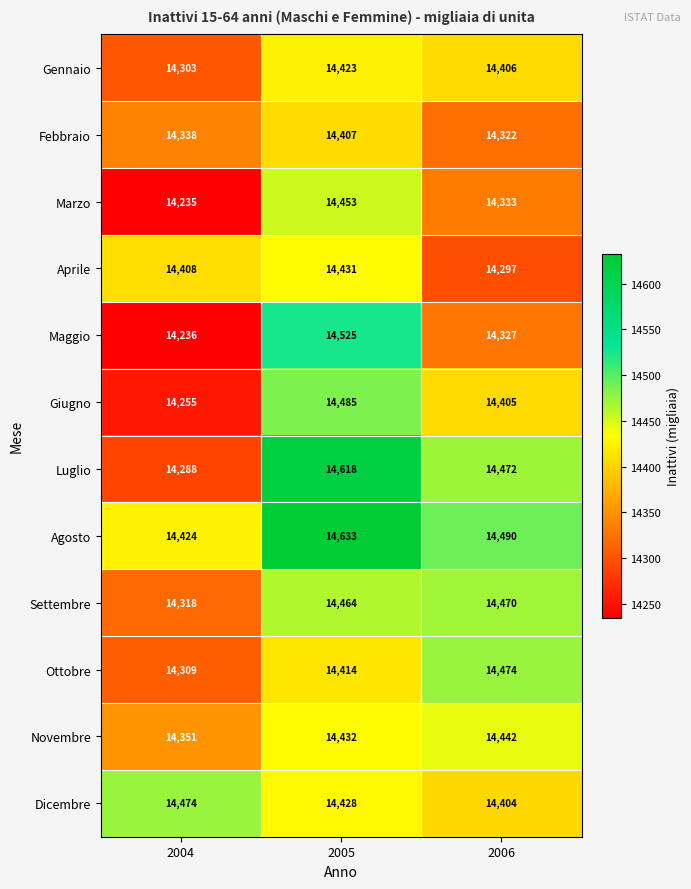

How many Marzo values are between 14235 and 14453?

3